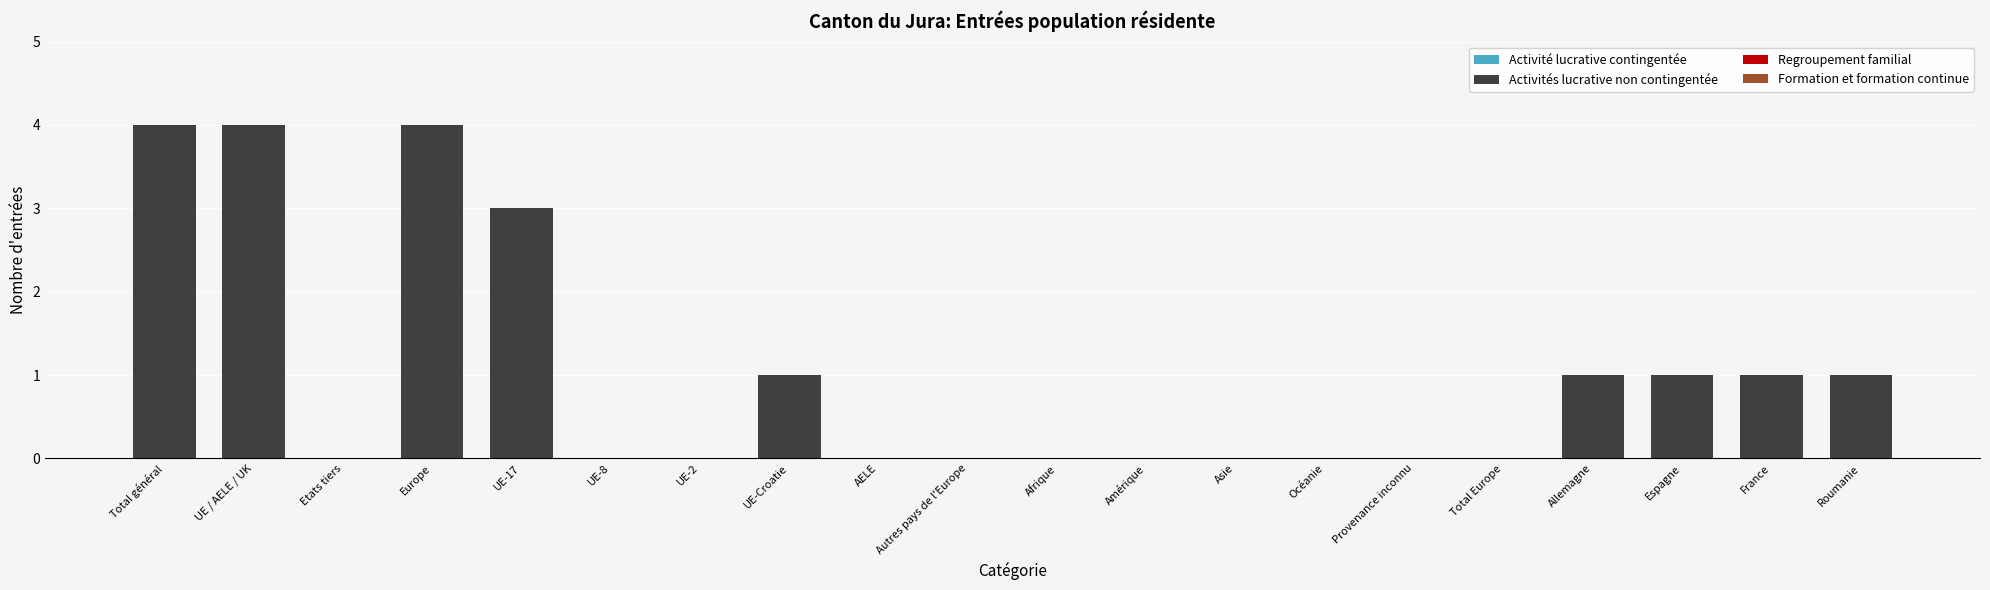

The value at Total général is 4. True or false?

True